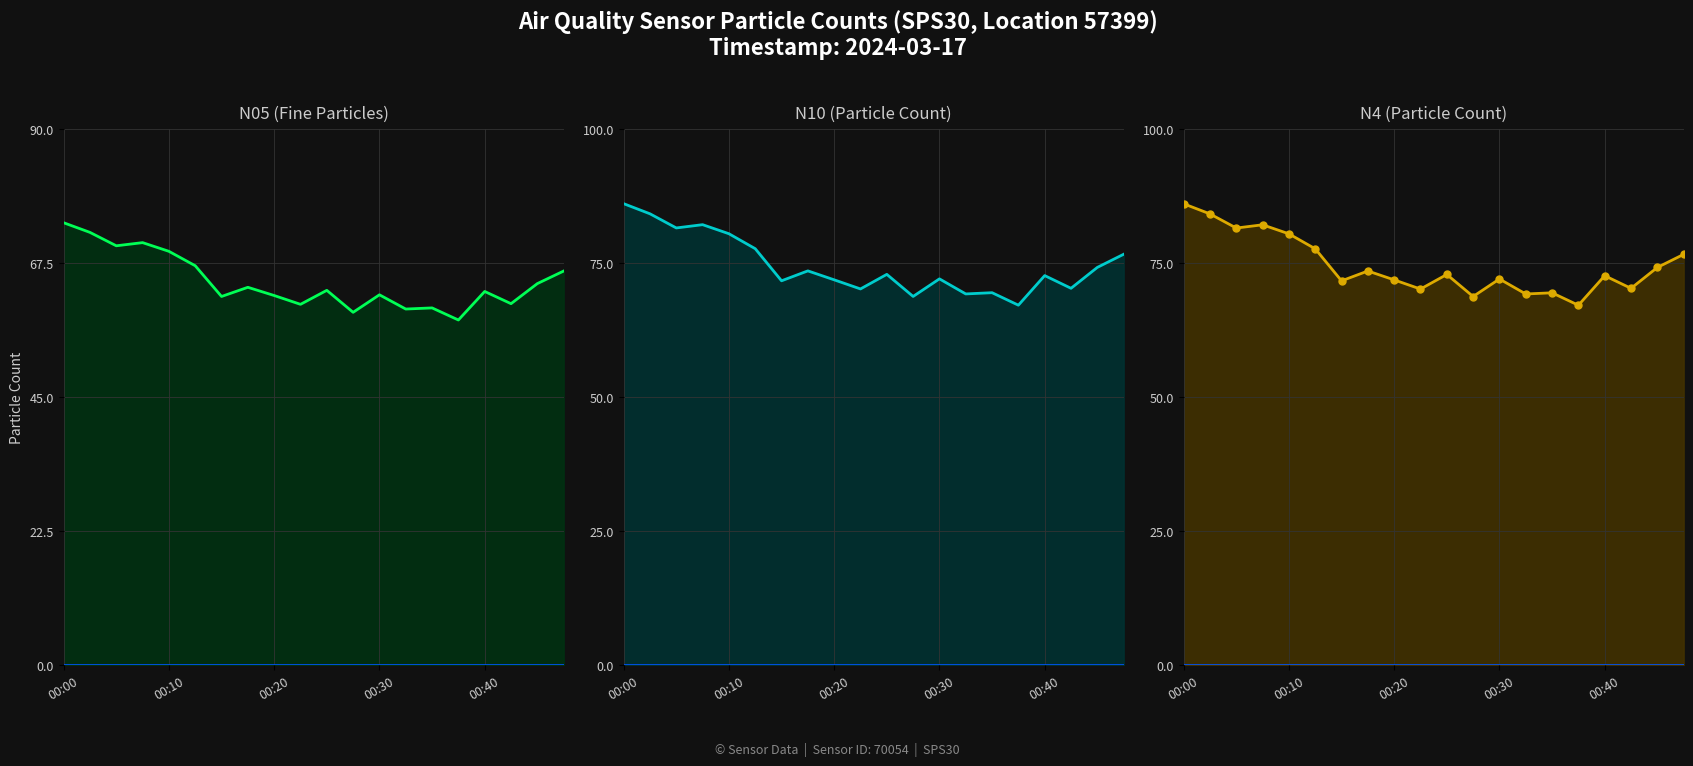

Between 15 and 00:10, which is larger?

00:10